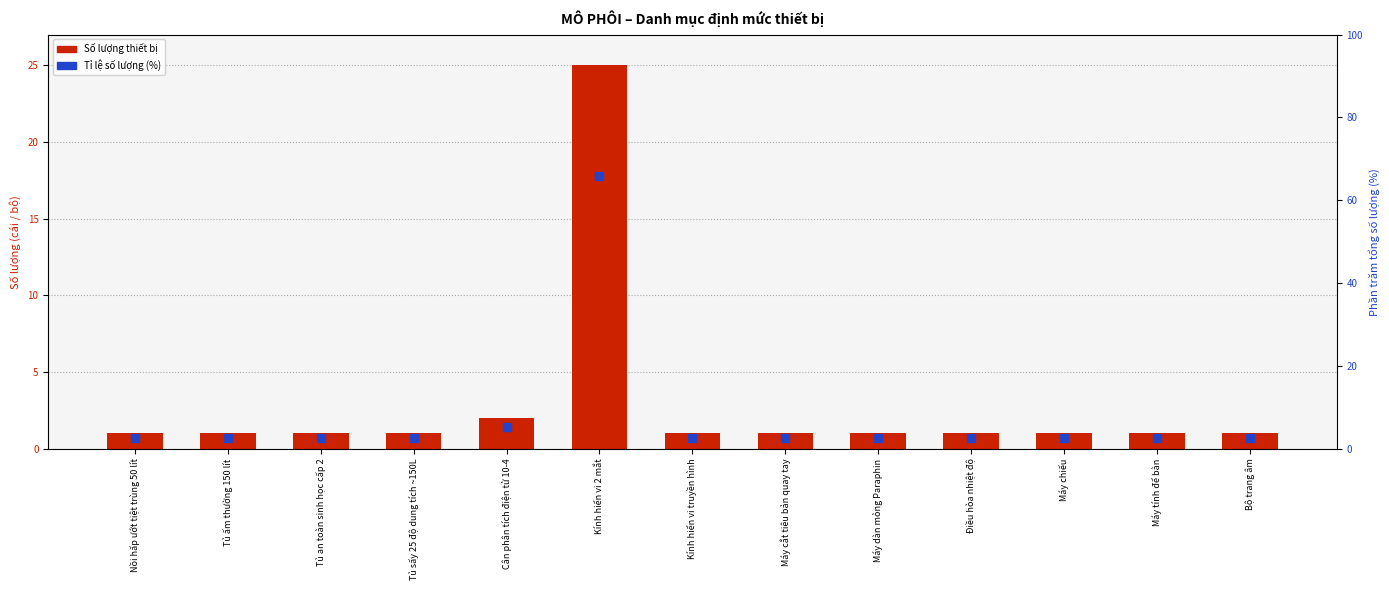

At how many categories does at least one series exceed 43?

1